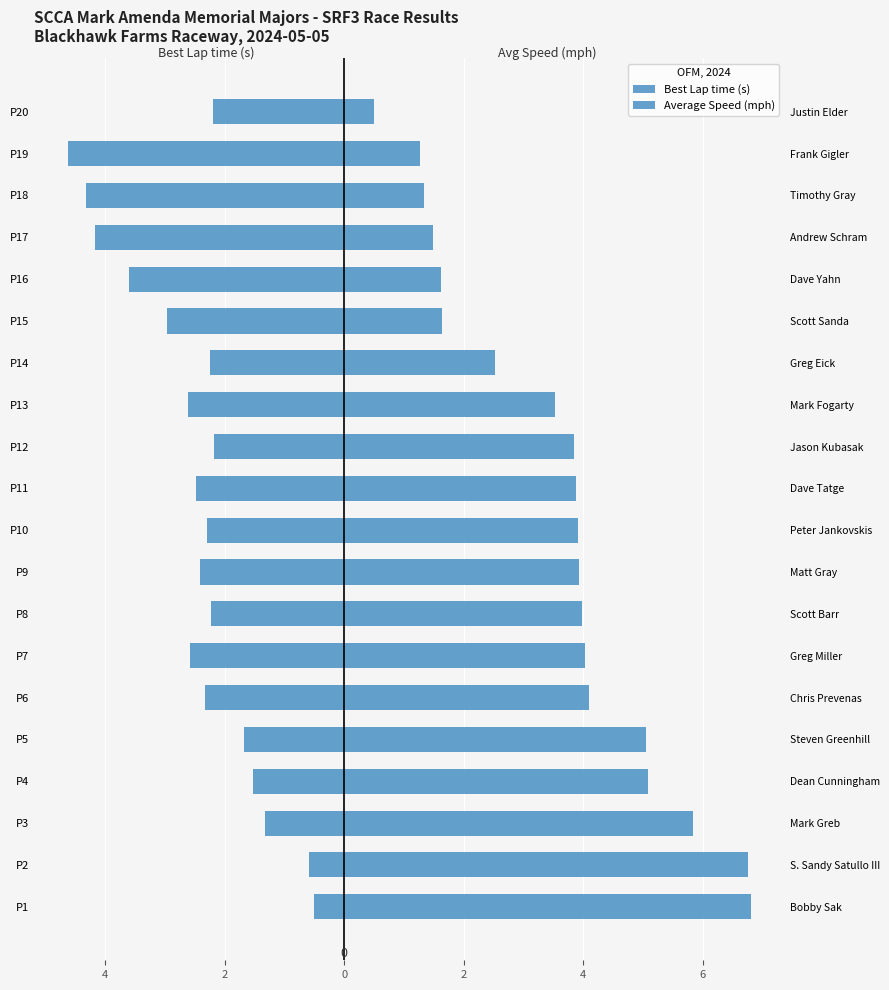

How many bars are there in each group?

2